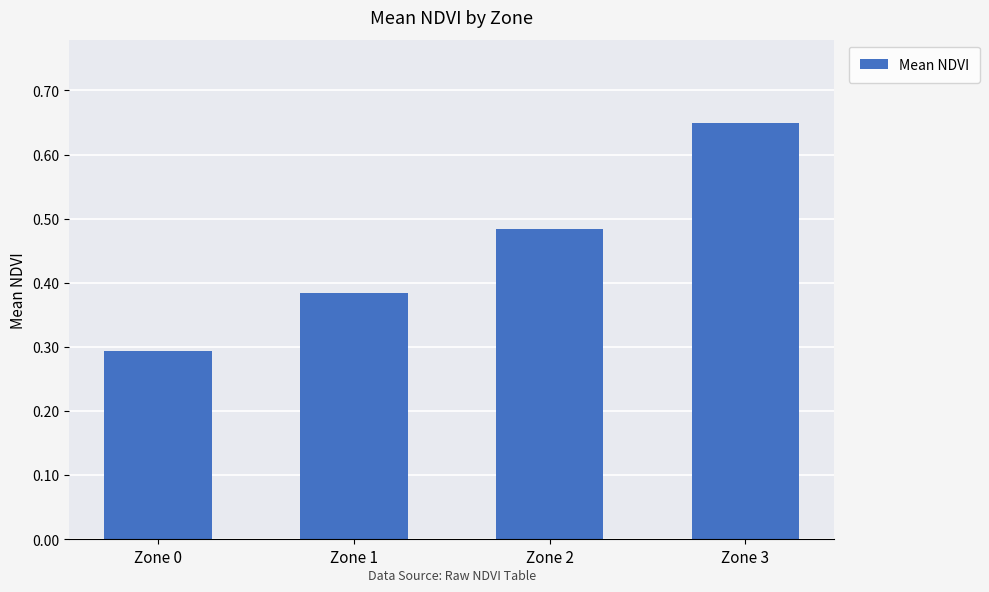

Rank the categories by value from highest to lowest.

Zone 3, Zone 2, Zone 1, Zone 0